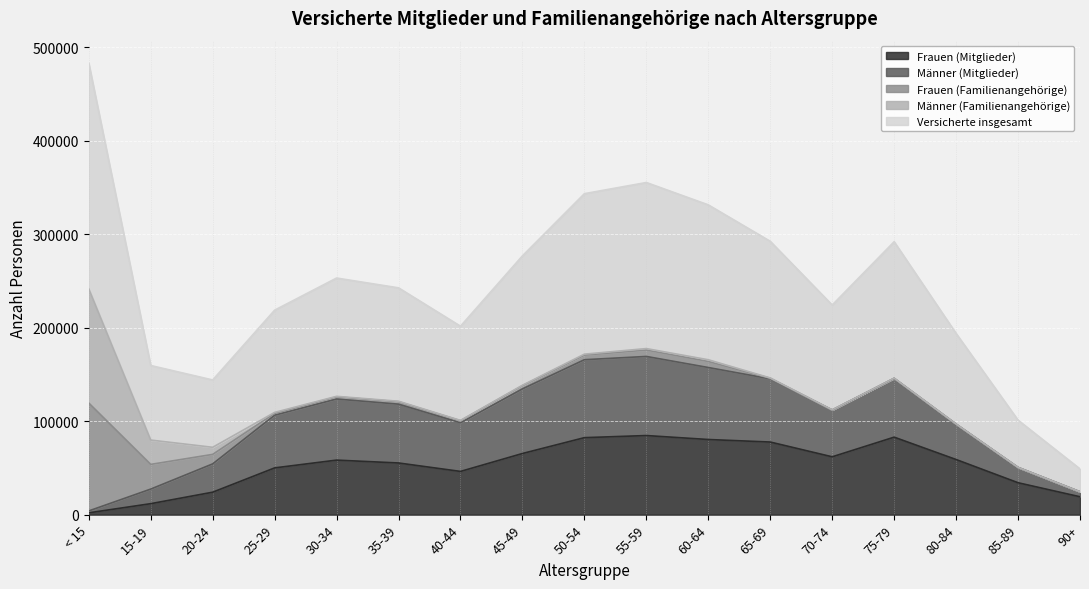

At which category is the sum across all series the highest?

< 15